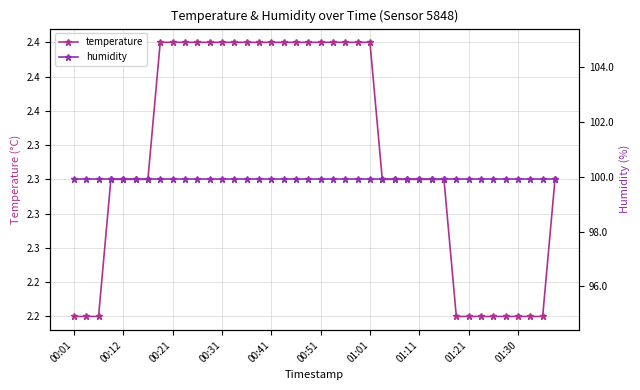

The value of humidity at 25 is 63.9. True or false?

False